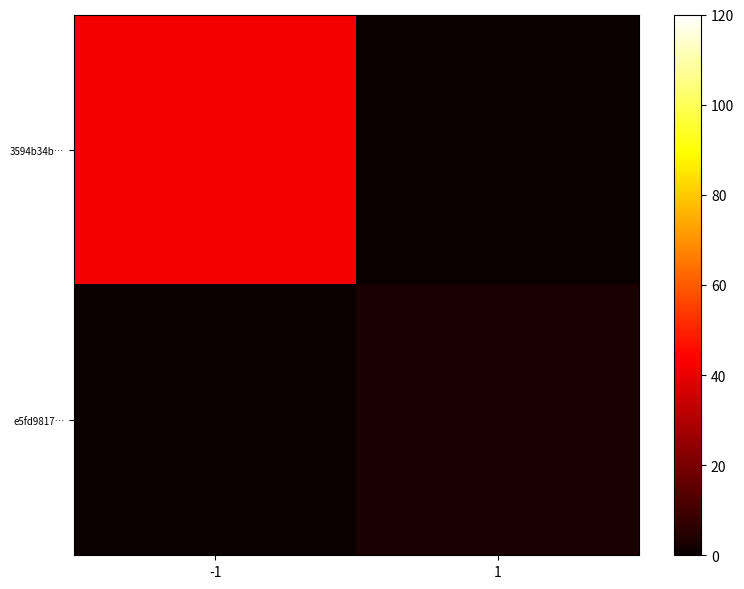

Which has a higher value, 1 or -1?

-1